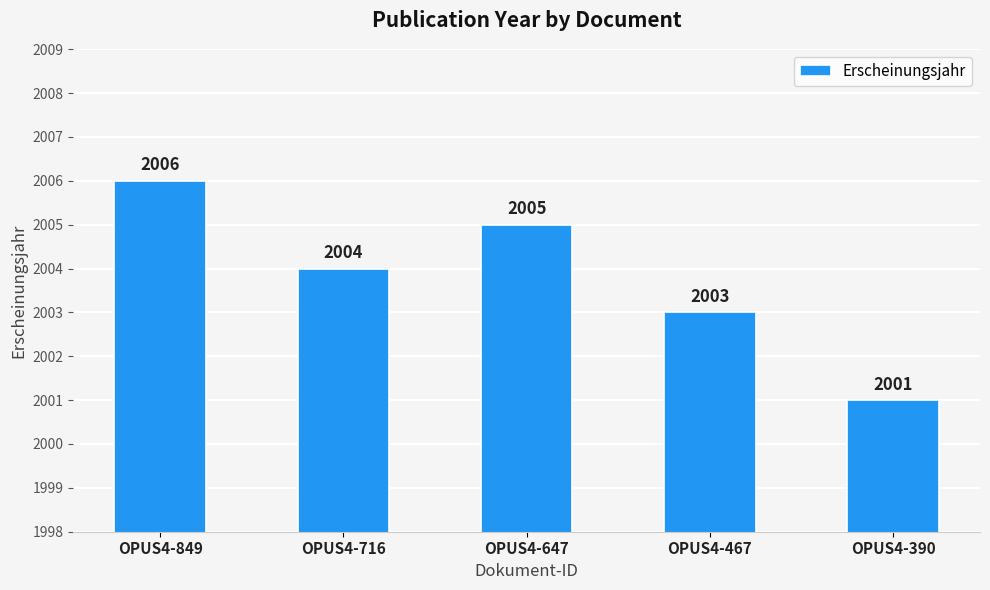

How many values are below 2004?

2